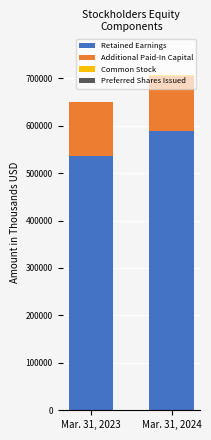

The Retained Earnings series shows 536658 at Mar. 31, 2023. True or false?

True